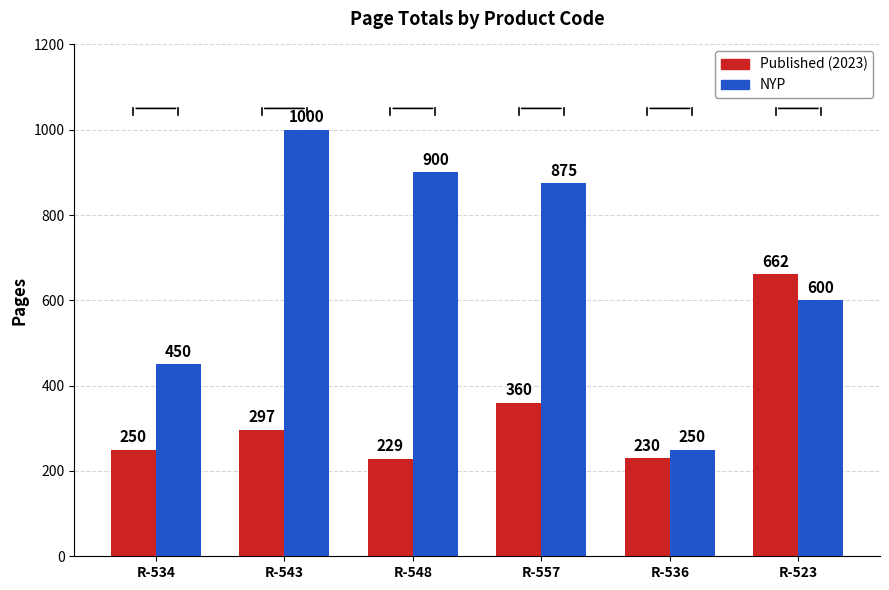

What is the sum of all NYP values?

4075